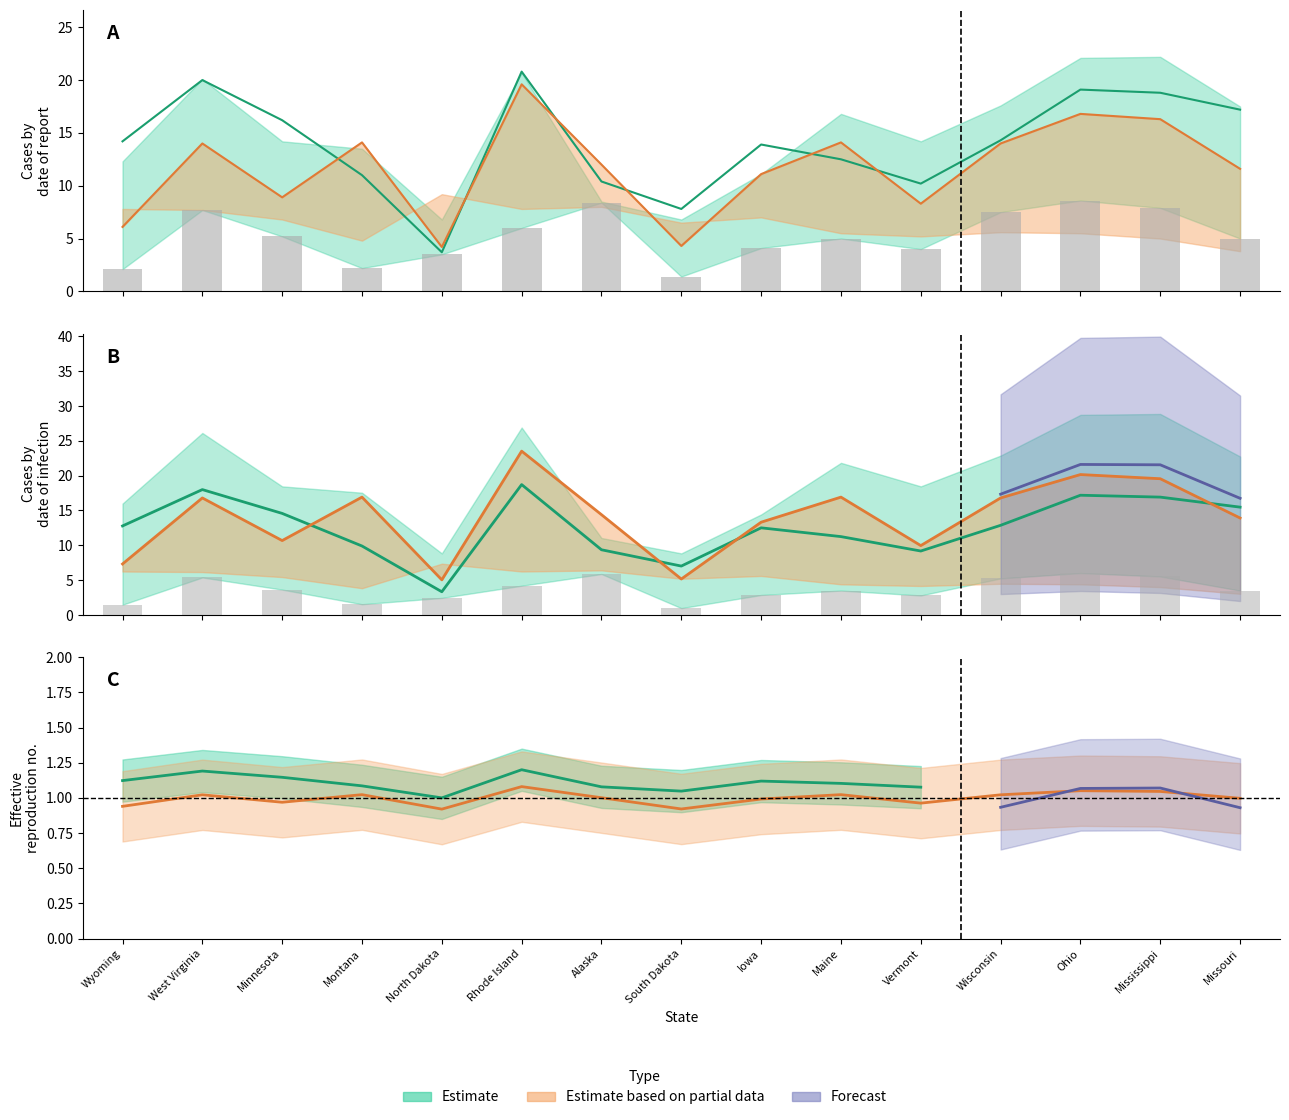

What position from the right is Iowa?

7